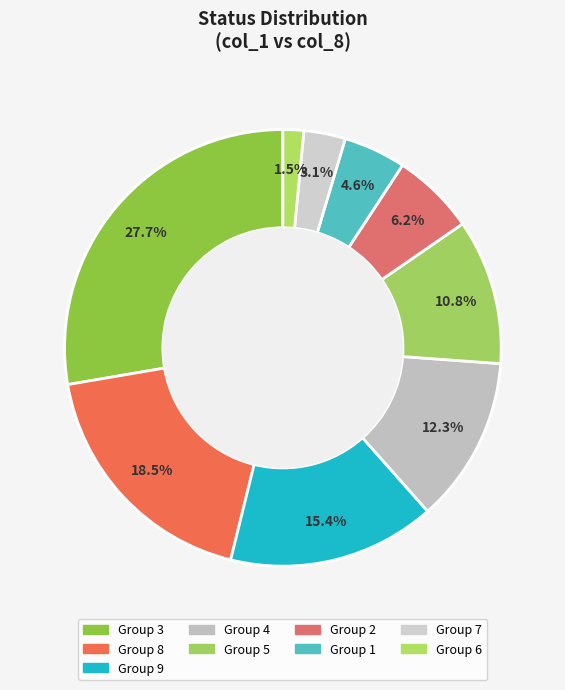

How many segments does this pie chart have?

9